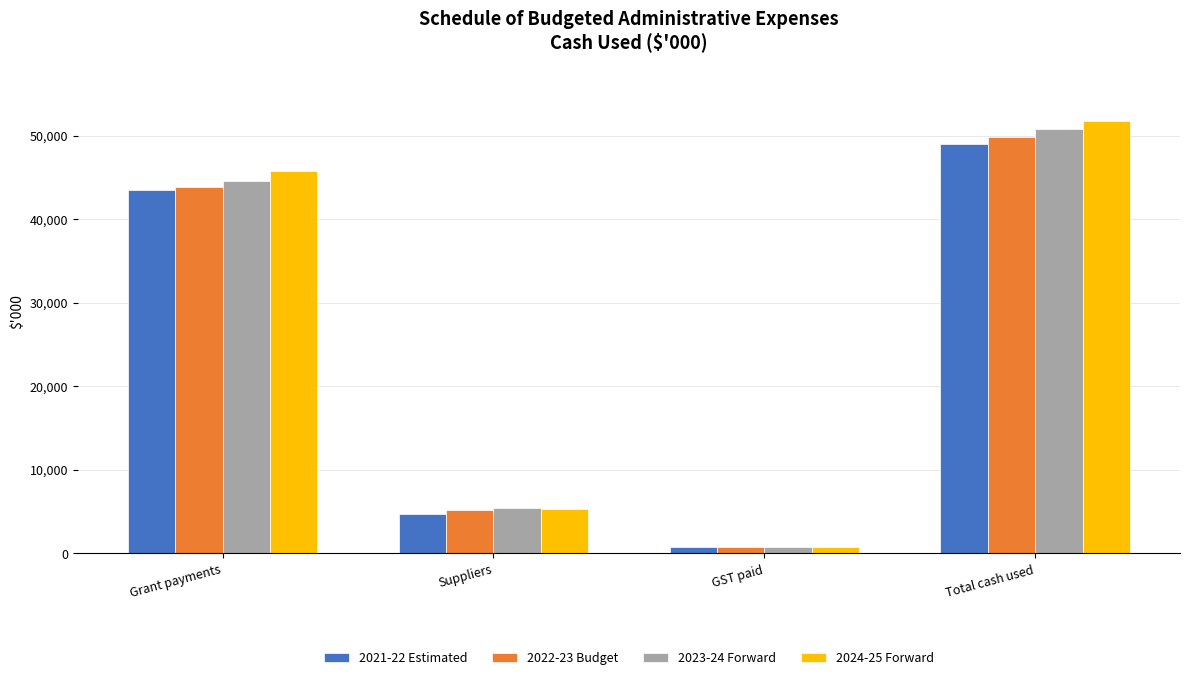

What is the difference between the maximum and minimum values in the 2024-25 Forward series?

51009